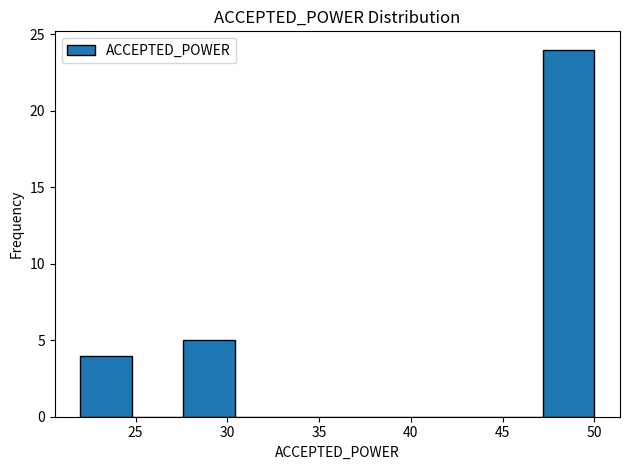

Reading left to right, list every bar in this chart as the range it spans on the x-axis followed by its height. Neither the bar edges nor the heights are printed on the chart, so give them approximately, as read against the axes.

22.0 to 24.8: 4
24.8 to 27.6: 0
27.6 to 30.4: 5
30.4 to 33.2: 0
33.2 to 36.0: 0
36.0 to 38.8: 0
38.8 to 41.6: 0
41.6 to 44.4: 0
44.4 to 47.2: 0
47.2 to 50.0: 24